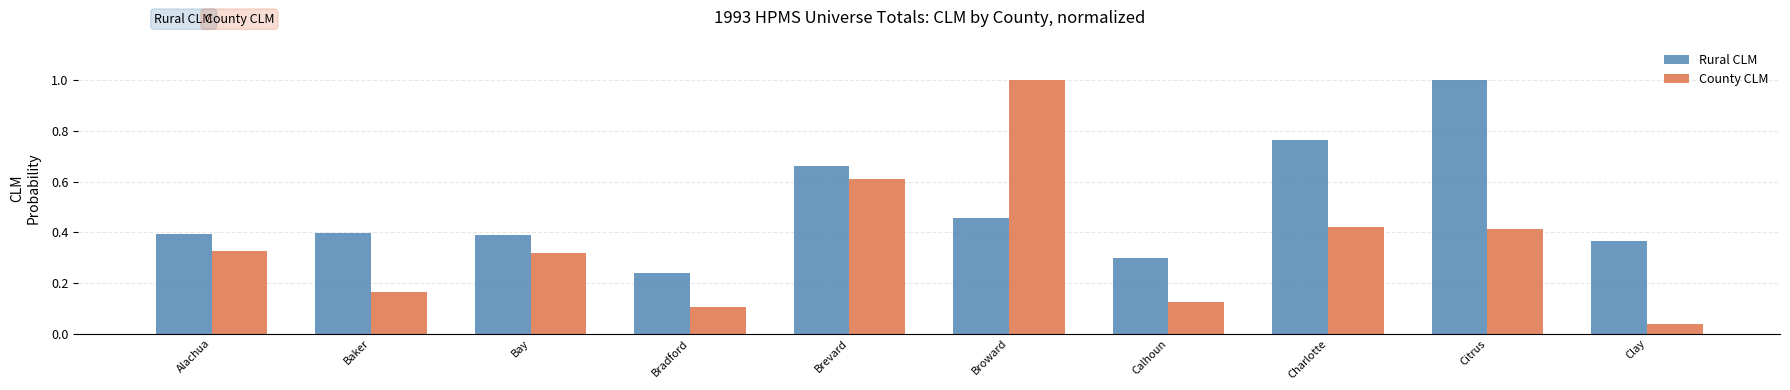

What are all the series names shown in the legend?

Rural CLM, County CLM